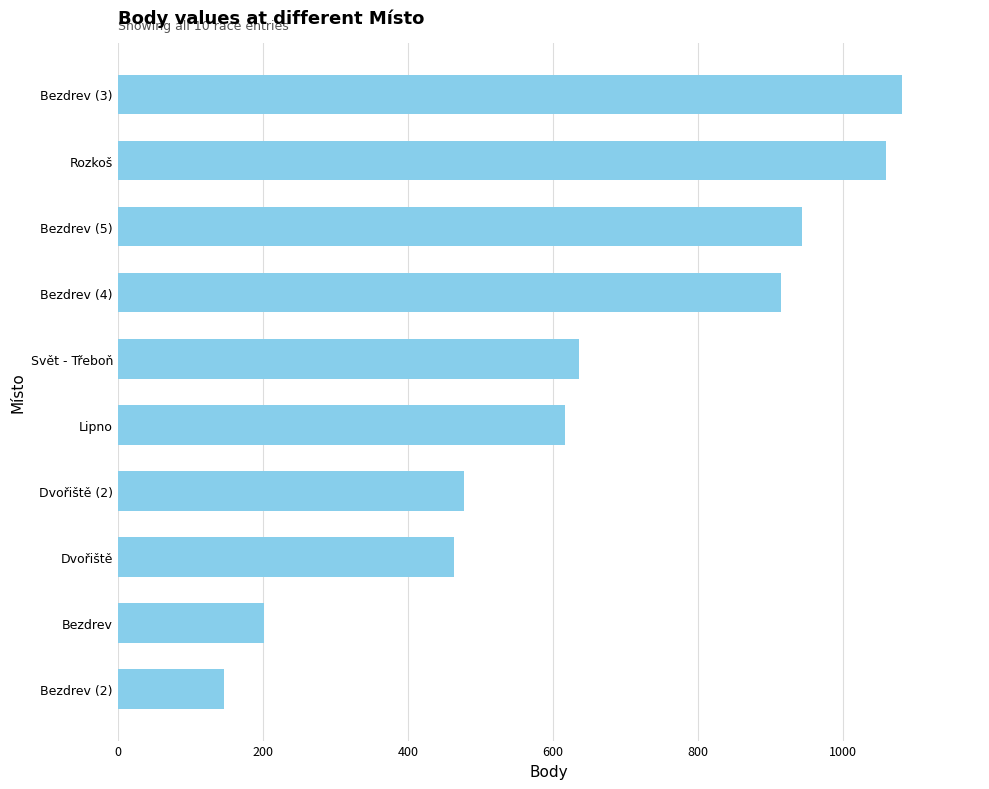

How many bars are there in total?

10